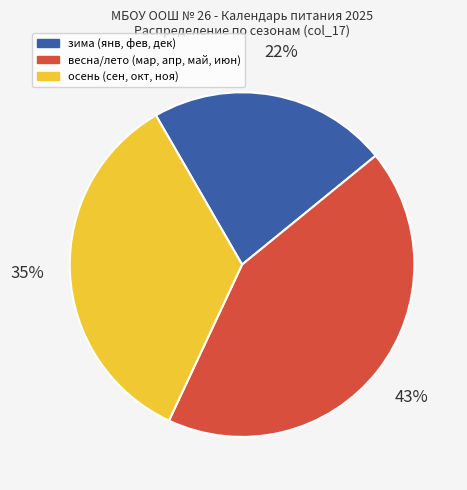

To the nearest percent, what is the average slice percentage?

33%